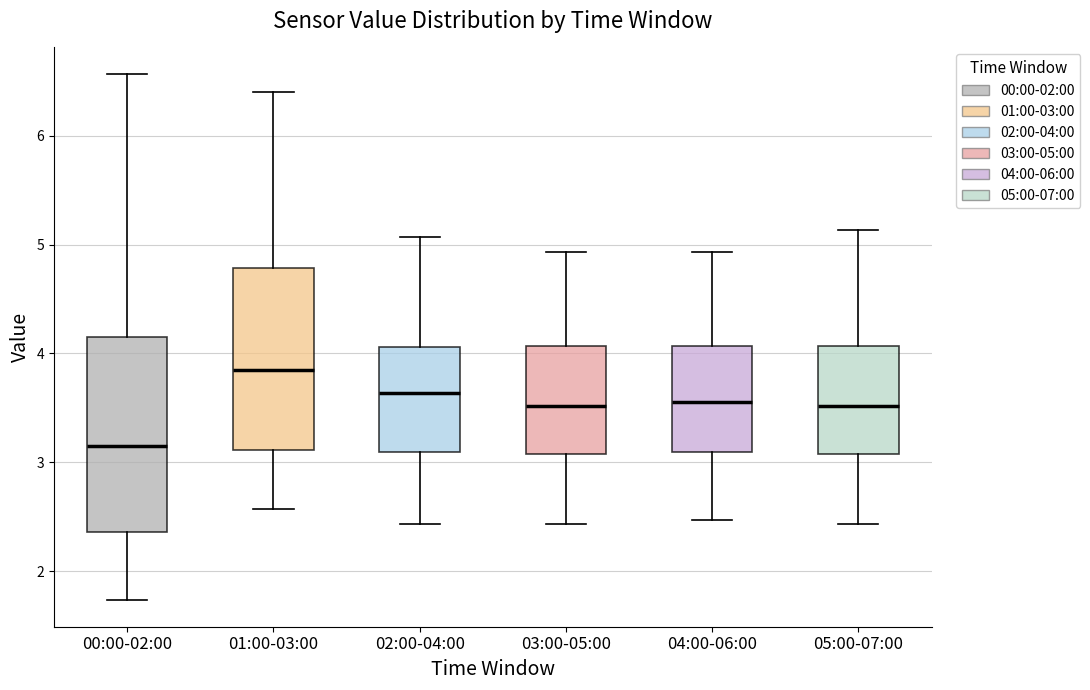

Reading left to right, transcribe this box plot: for each box, give where its median line is, the range the box spans, and where its two whiskers end, as read against the y-axis. The values are not printed on the chart, so give them approximately, as read against the axis.

00:00-02:00: median 3.2, box 2.4 to 4.2, whiskers 1.7 to 6.6
01:00-03:00: median 3.9, box 3.1 to 4.8, whiskers 2.6 to 6.4
02:00-04:00: median 3.6, box 3.1 to 4.1, whiskers 2.4 to 5.1
03:00-05:00: median 3.5, box 3.1 to 4.1, whiskers 2.4 to 4.9
04:00-06:00: median 3.6, box 3.1 to 4.1, whiskers 2.5 to 4.9
05:00-07:00: median 3.5, box 3.1 to 4.1, whiskers 2.4 to 5.1